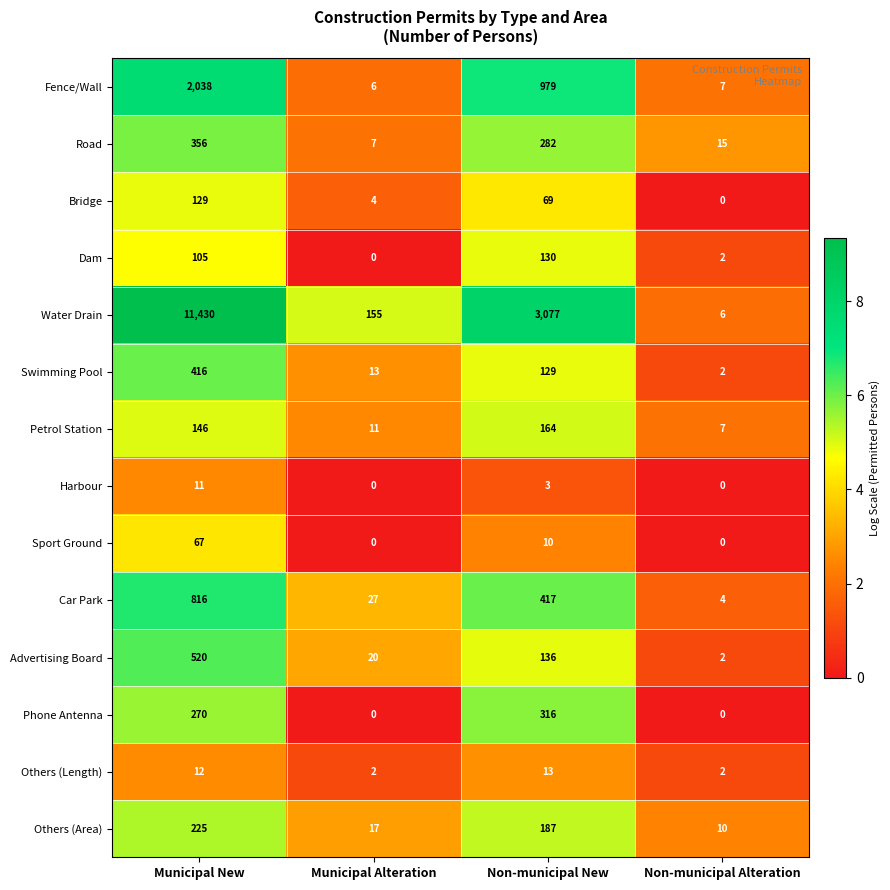

What is the highest value of the Bridge series?

129